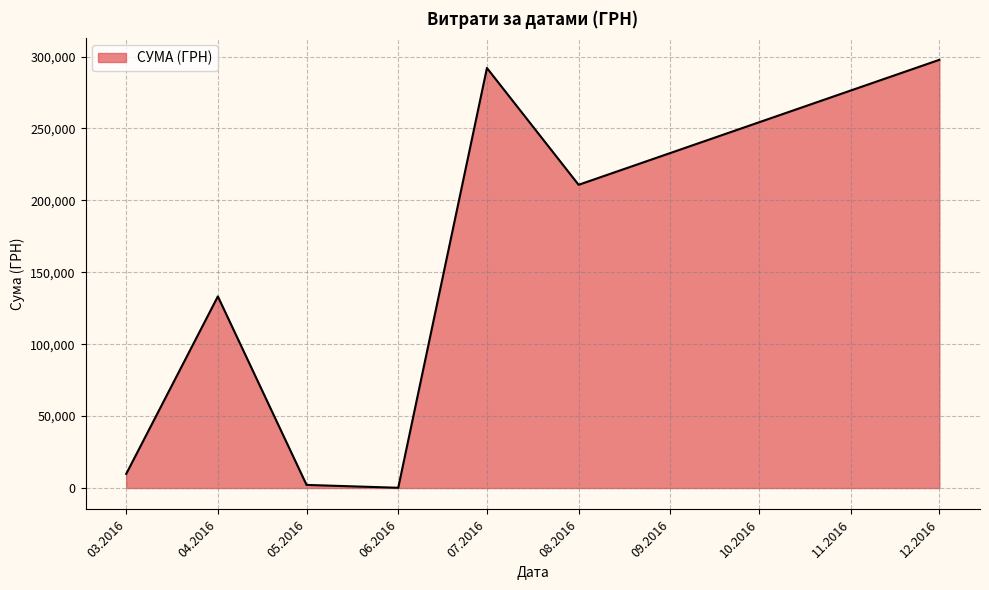

Where is the first local maximum?

04.2016